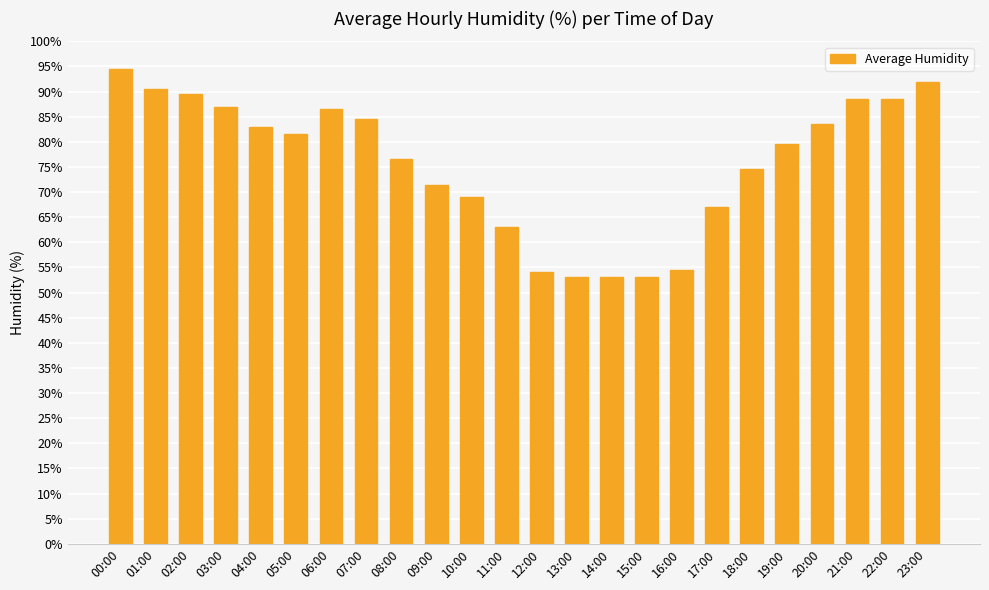

How many values exceed 81?

12